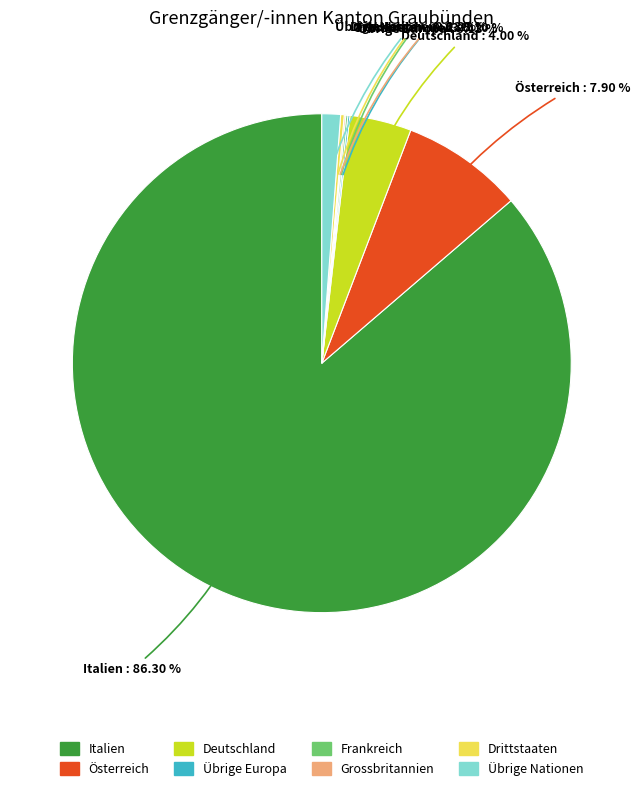

To the nearest percent, what portion does Deutschland represent?

4%